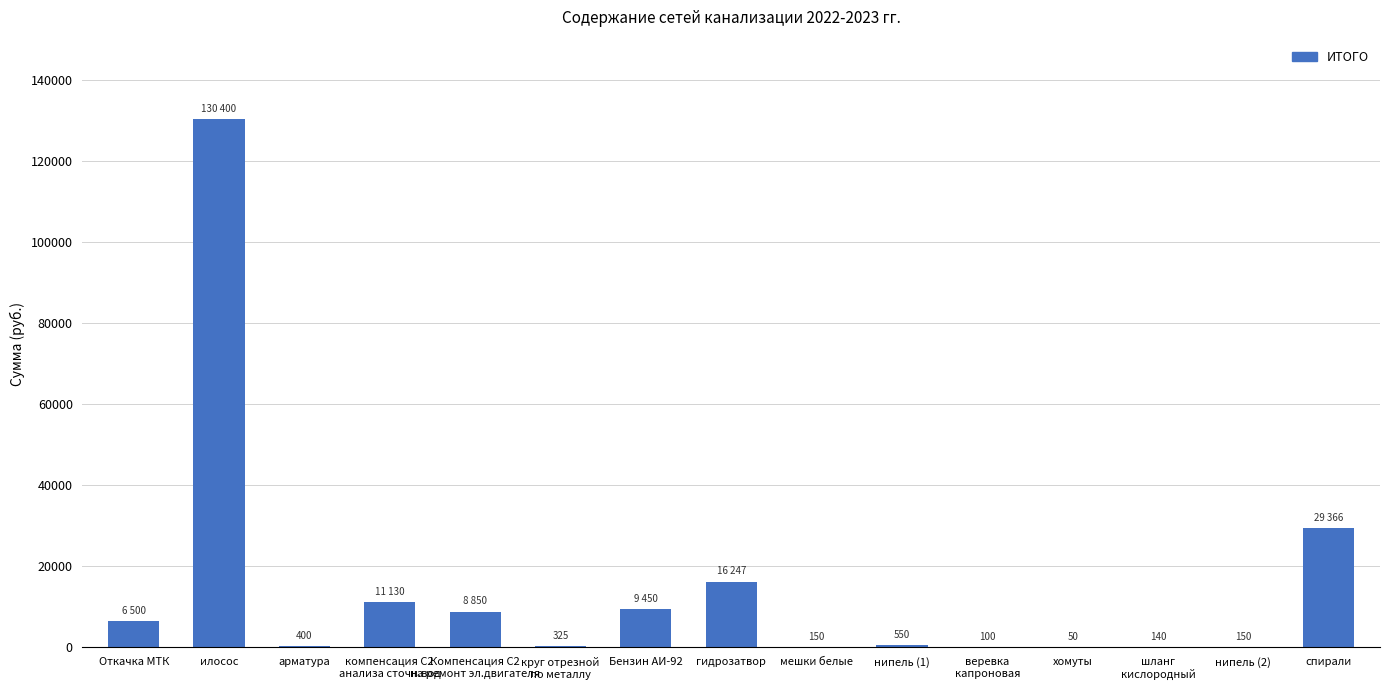

What value does the data have at хомуты?

50.0